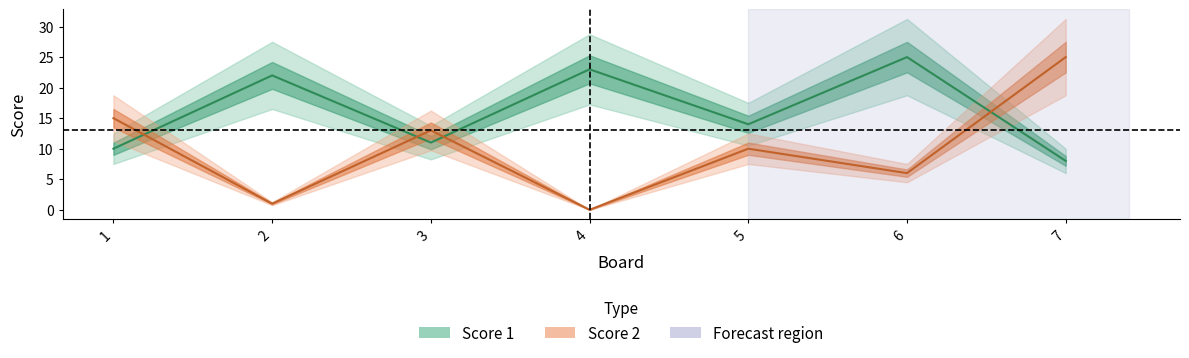

What is the difference between the maximum and second lowest values in the Score 2 series?

24